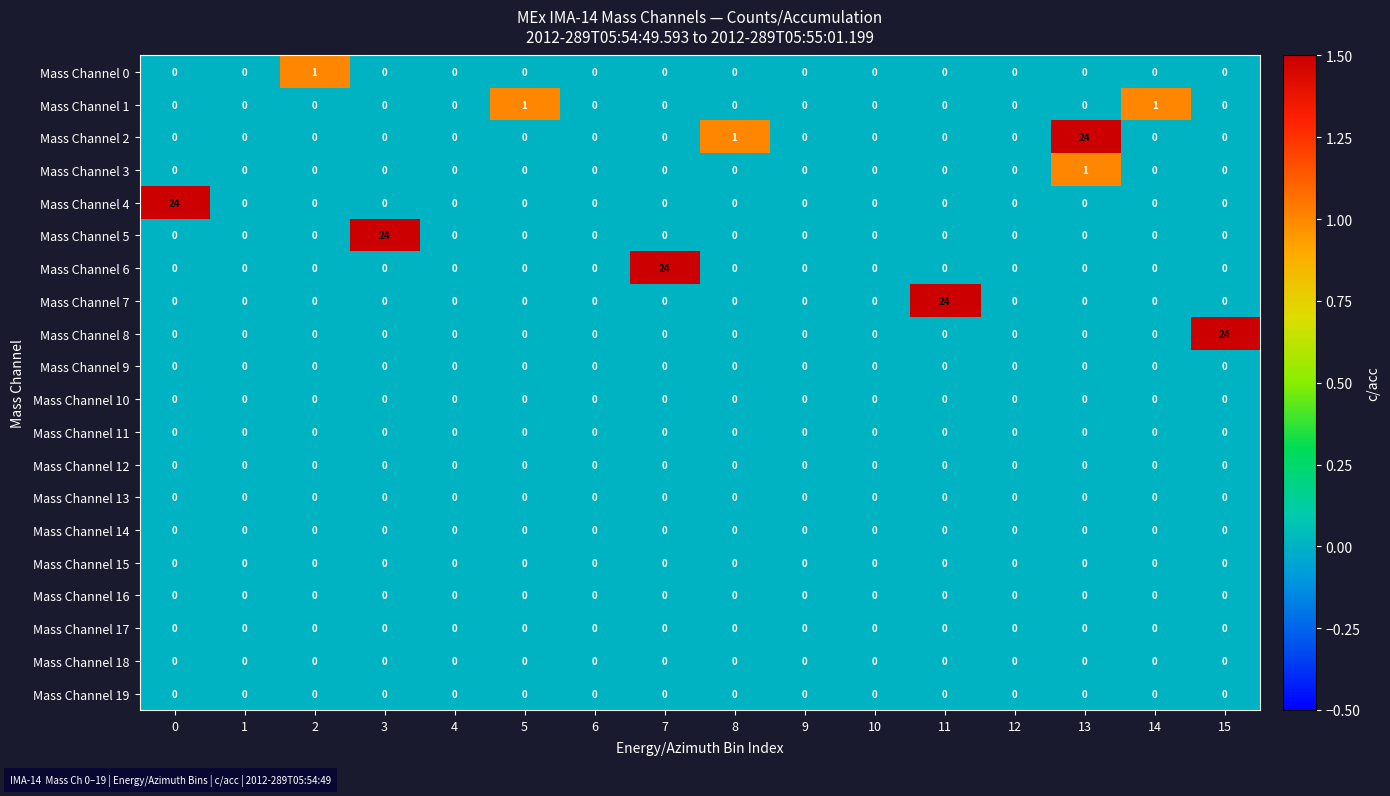

At how many categories does at least one series exceed 5?

6